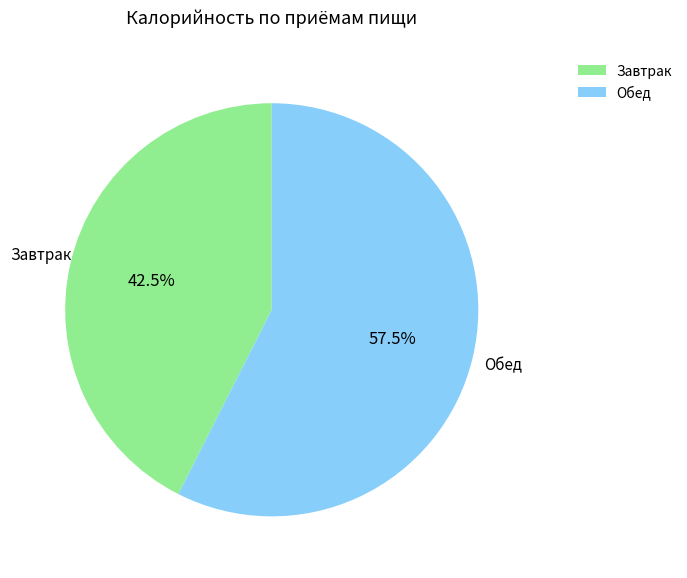

What percentage is NOT represented by Завтрак?

57.5%